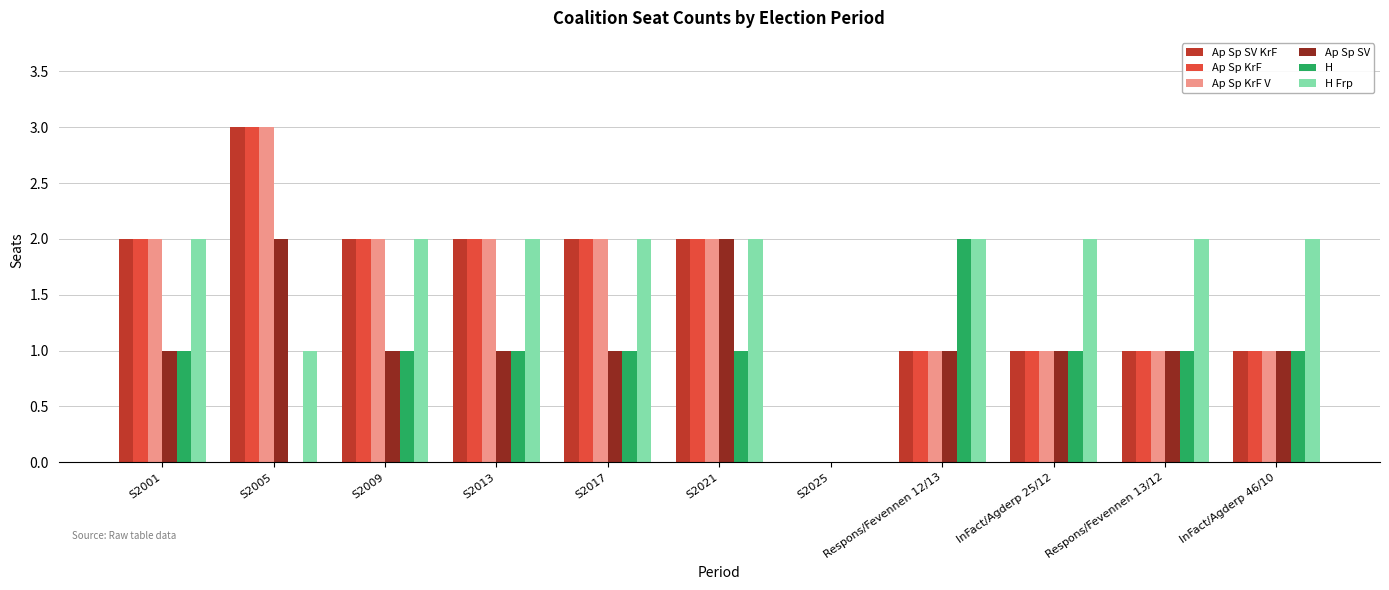

Count the H Frp values in the range 2 to 3.

9